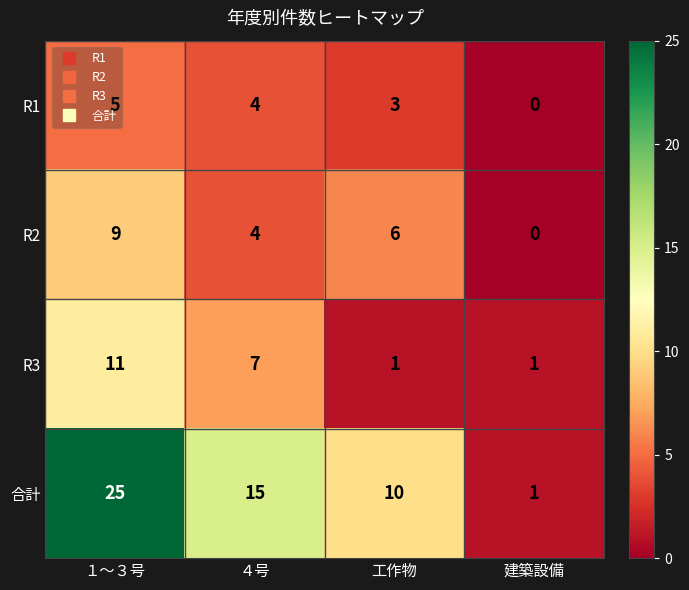

At how many categories does at least one series exceed 14?

2